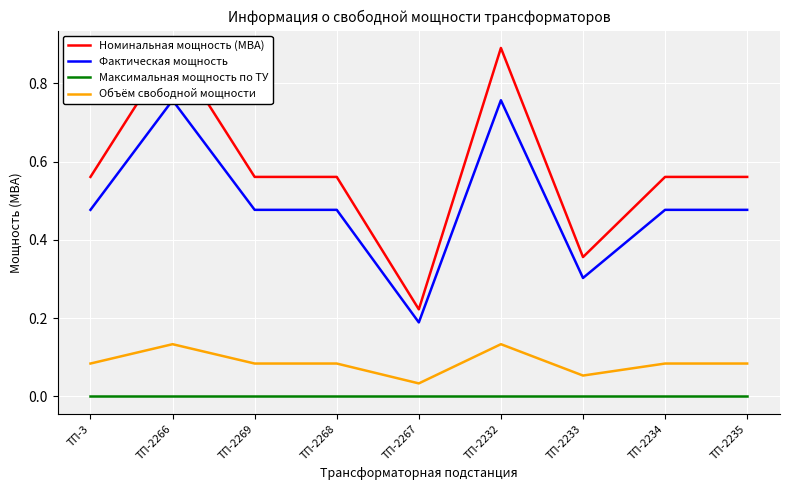

True or false: Максимальная мощность по ТУ has more than 1 points higher than both neighbors.

False